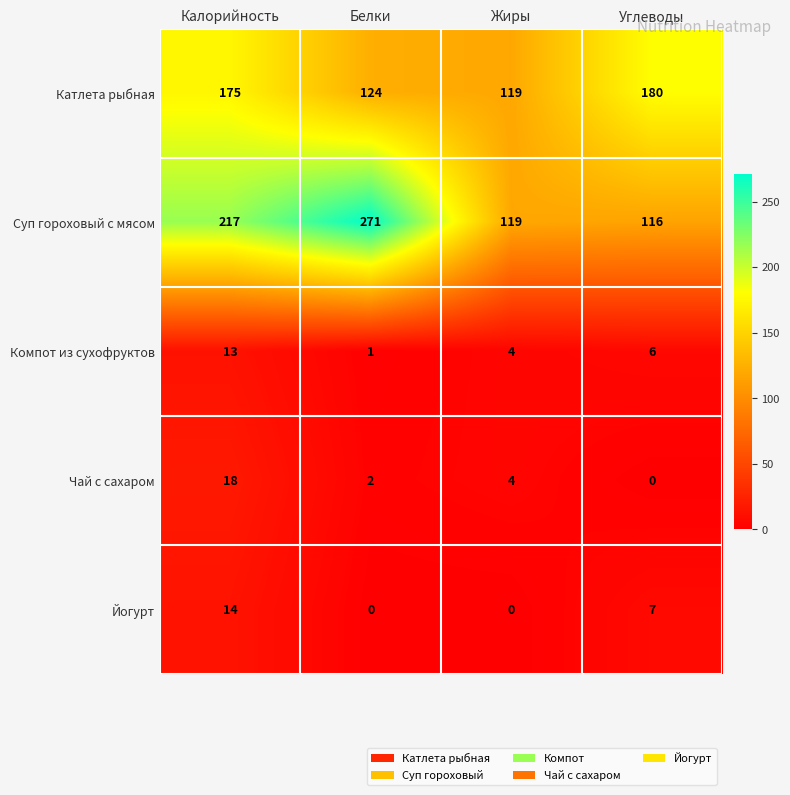

Which series has the largest range (max minus min)?

Суп гороховый с мясом